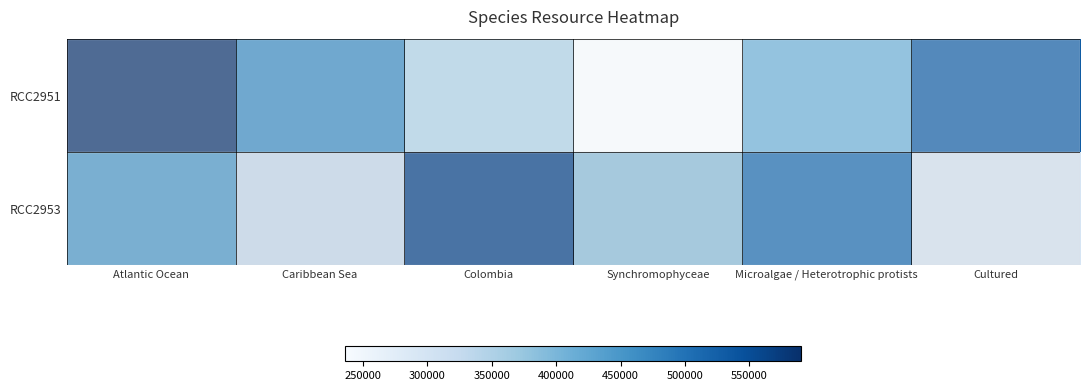

Reading left to right, list all the values displayed in this chart.

RCC2951: Atlantic Ocean=590432.0	Caribbean Sea=472345.6	Colombia=354259.2	Synchromophyceae=236172.8	Microalgae / Heterotrophic protists=413302.4	Cultured=531388.8
RCC2953: Atlantic Ocean=442824.0	Caribbean Sea=324737.6	Colombia=560910.4	Synchromophyceae=383780.8	Microalgae / Heterotrophic protists=501867.2	Cultured=295216.0